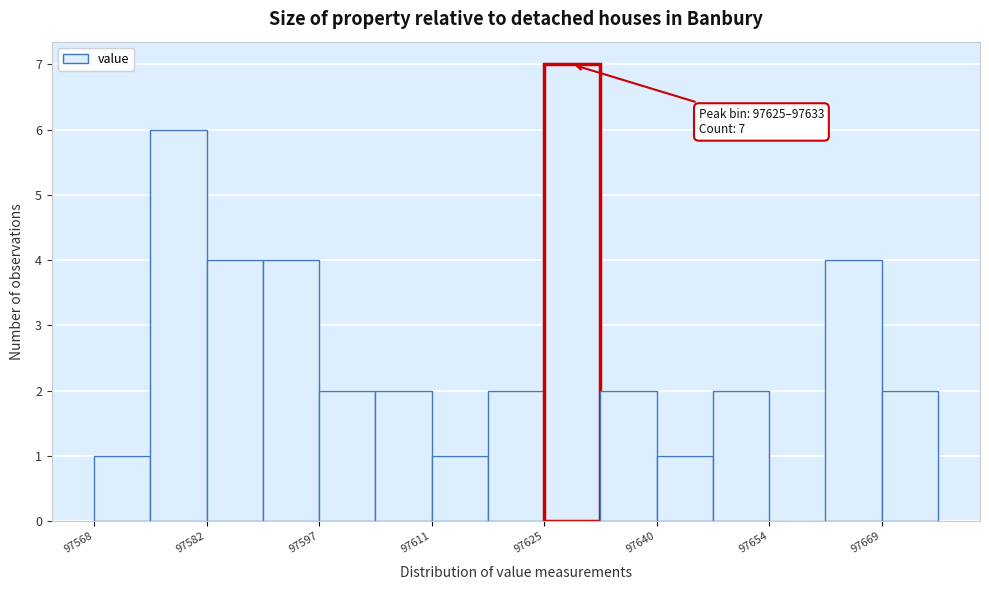

Around what value on the x-axis is the tallest bar? Give the approximate position of its centre, as read against the axis.

97630